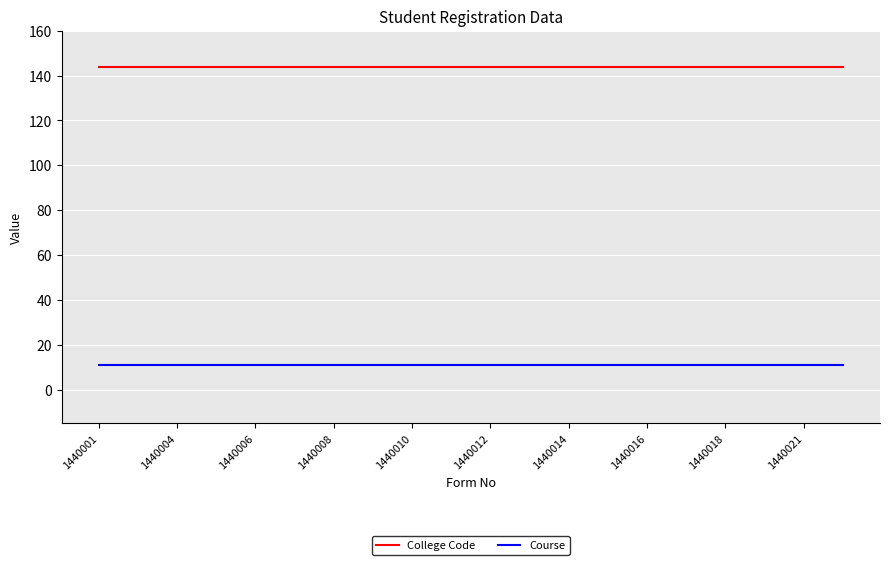

True or false: Course and College Code intersect in this chart.

False